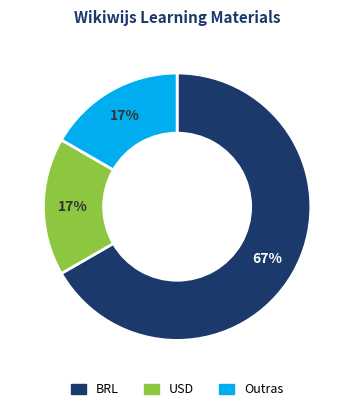

To the nearest percent, what is the average slice percentage?

33%